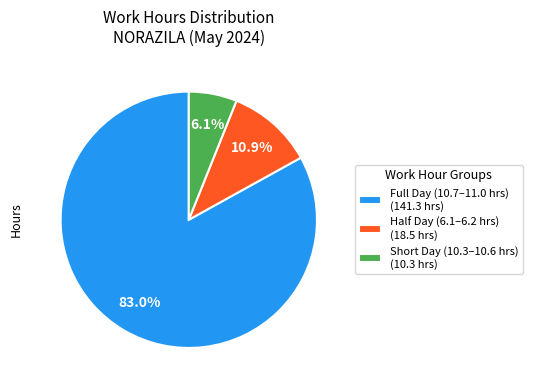

Which slice is the largest?

Full Day (10.7–11.0 hrs) (141.3 hrs)